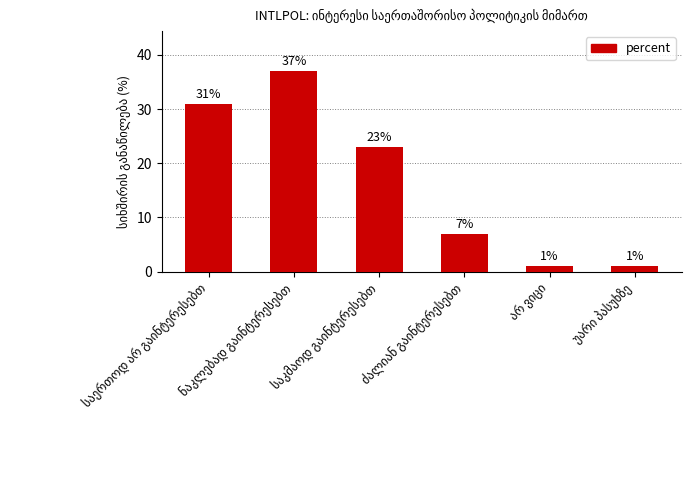

Does the chart contain any negative values?

No